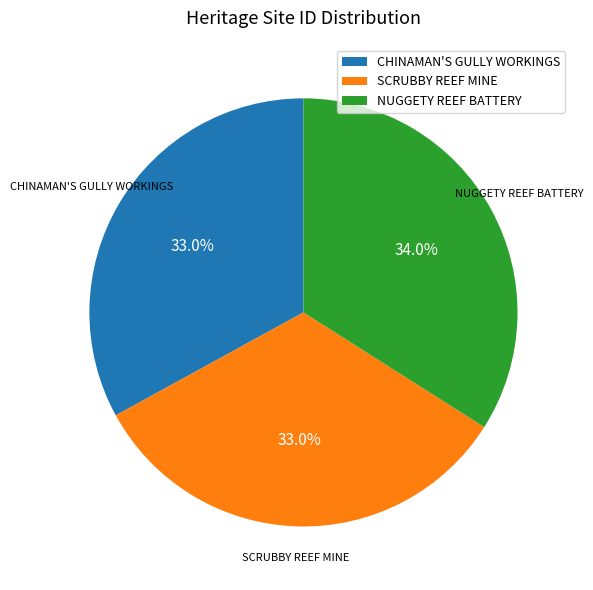

To the nearest percent, what portion does NUGGETY REEF BATTERY represent?

34%